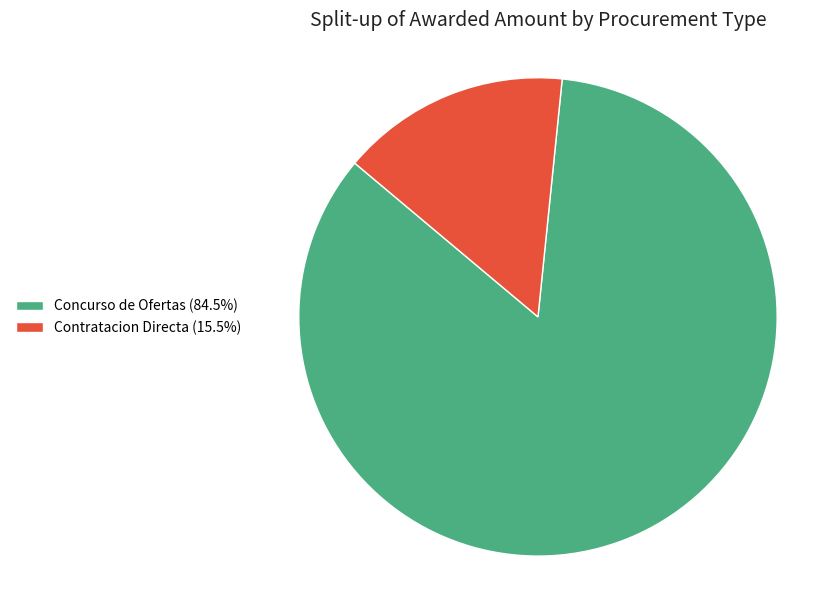

How many segments does this pie chart have?

2